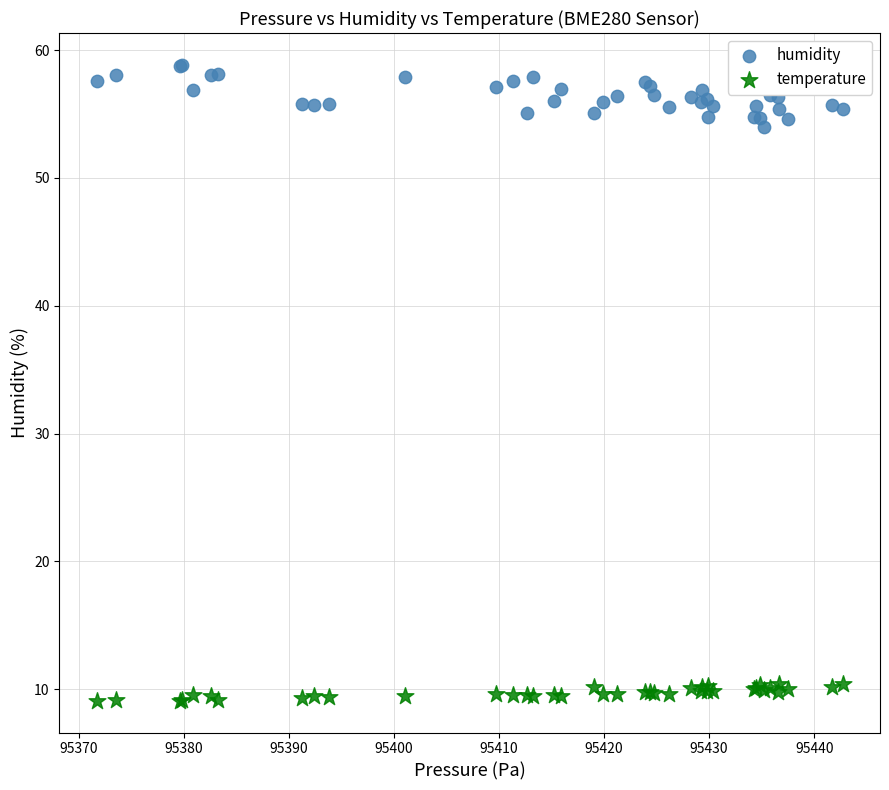

Across all series, what Y value is closest to 33?

54.0